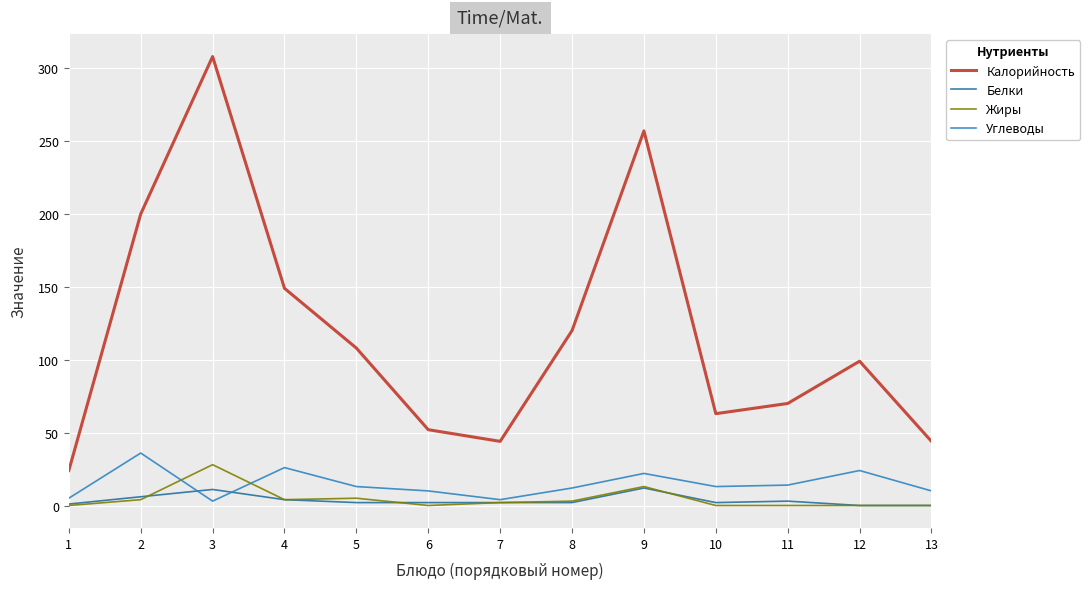

How many lines are shown in the chart?

4